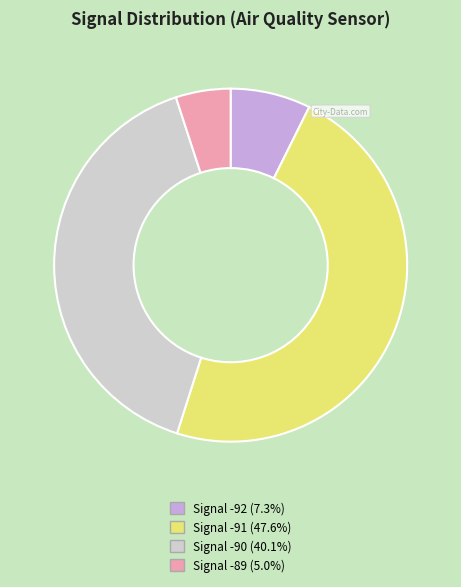

Does Signal -92 (7.3%) account for over 50% of the chart?

No